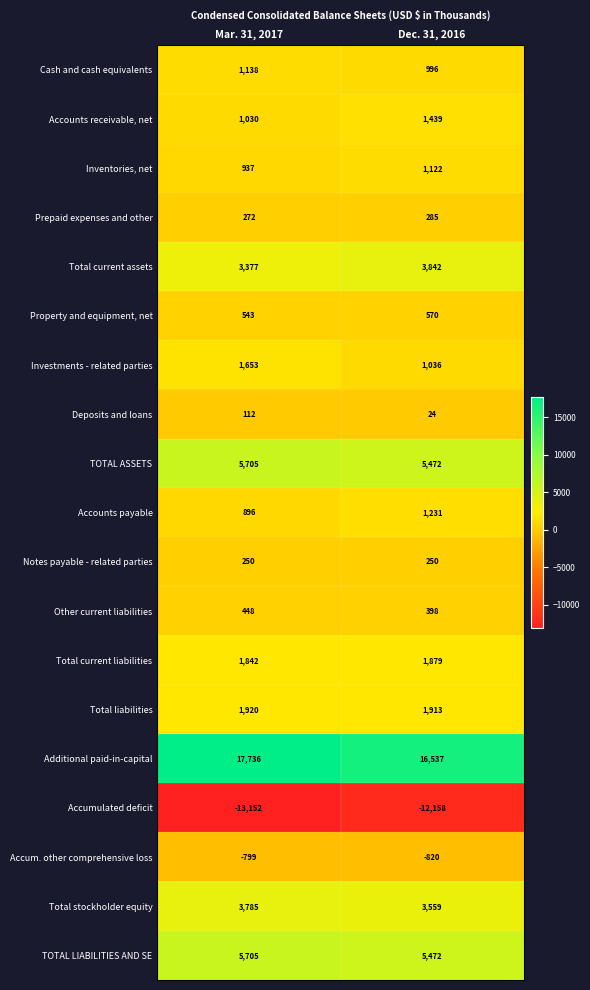

What is the spread (max minus min) of values at Mar. 31, 2017?

30888